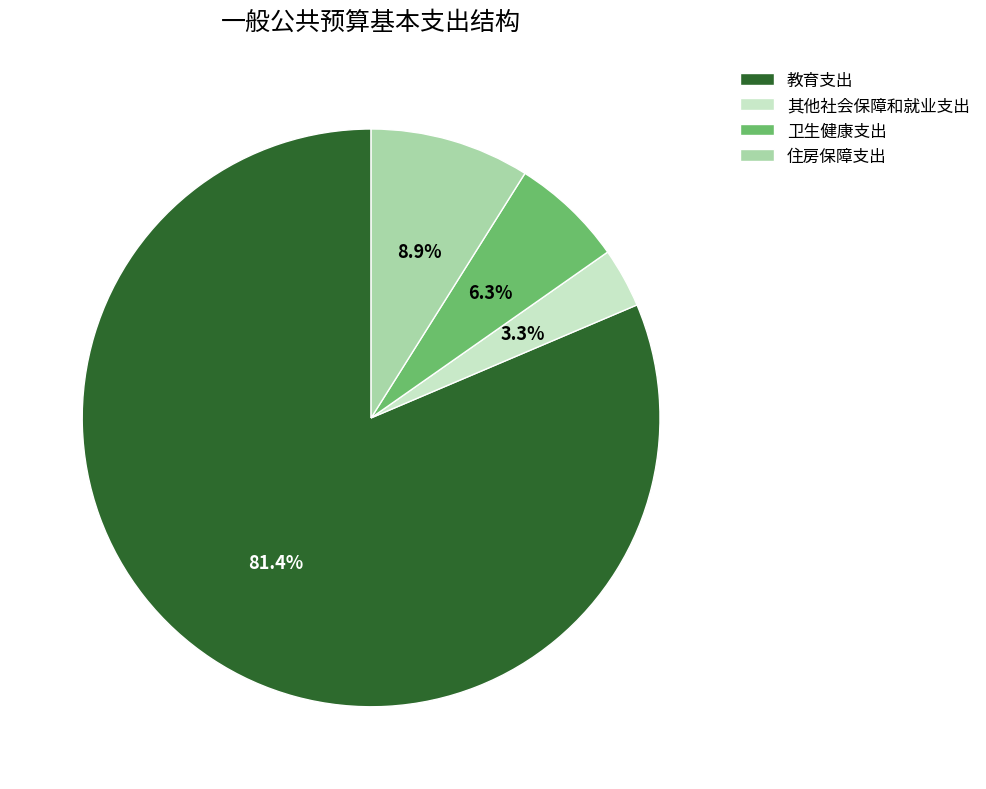

Is the sum of 卫生健康支出 and 住房保障支出 greater than half?

No